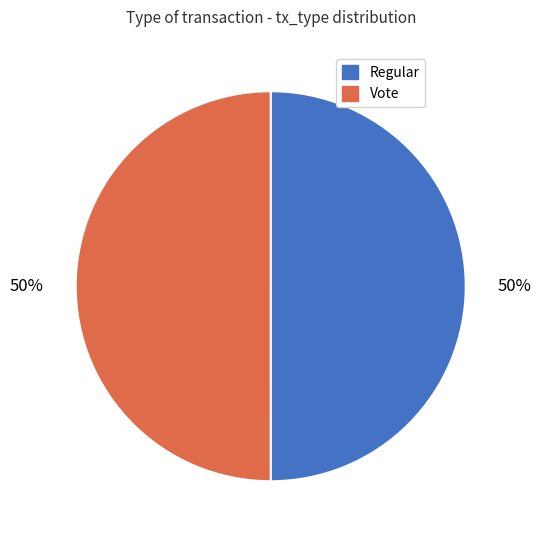

How many slices are in this pie chart?

2